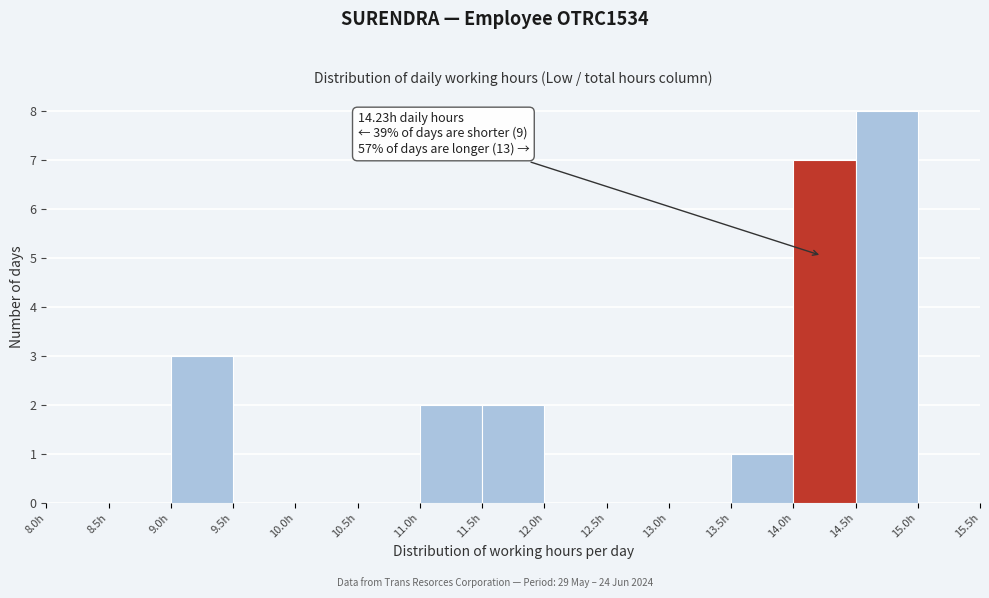

Over which range of the x-axis is the bar tallest?

14.5 to 15.0